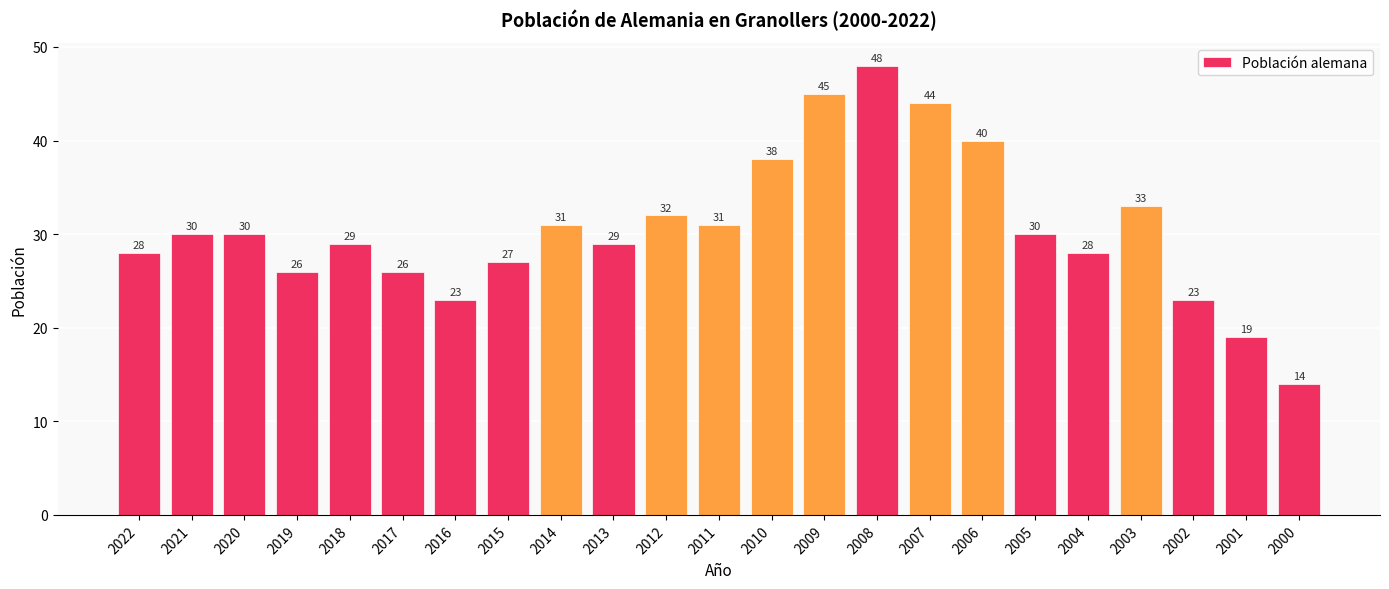

The chart shows a value of 44 at 2012. True or false?

False